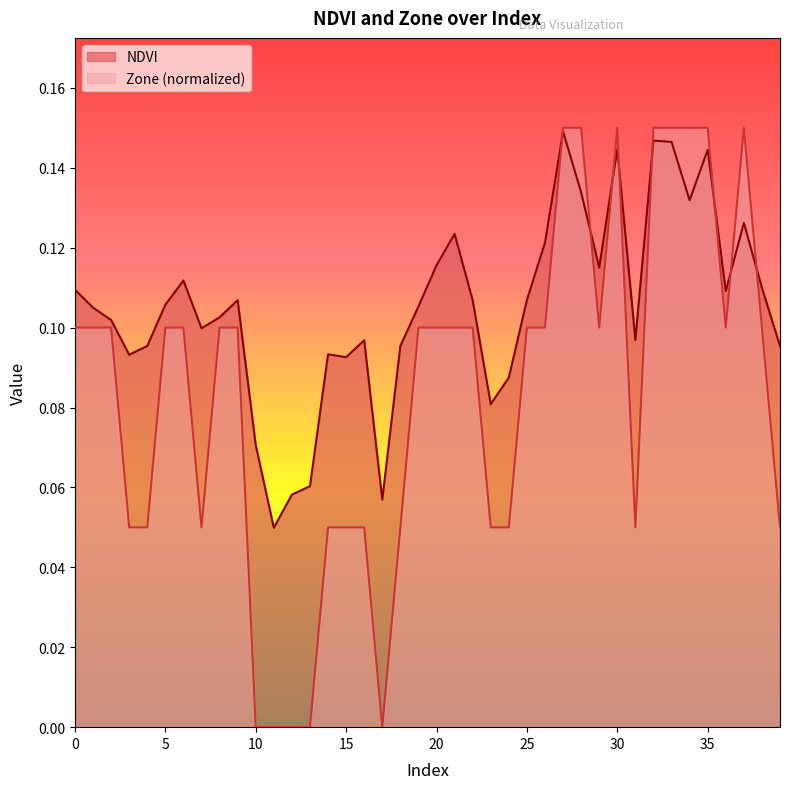

At which label is NDVI closest to 0?

11